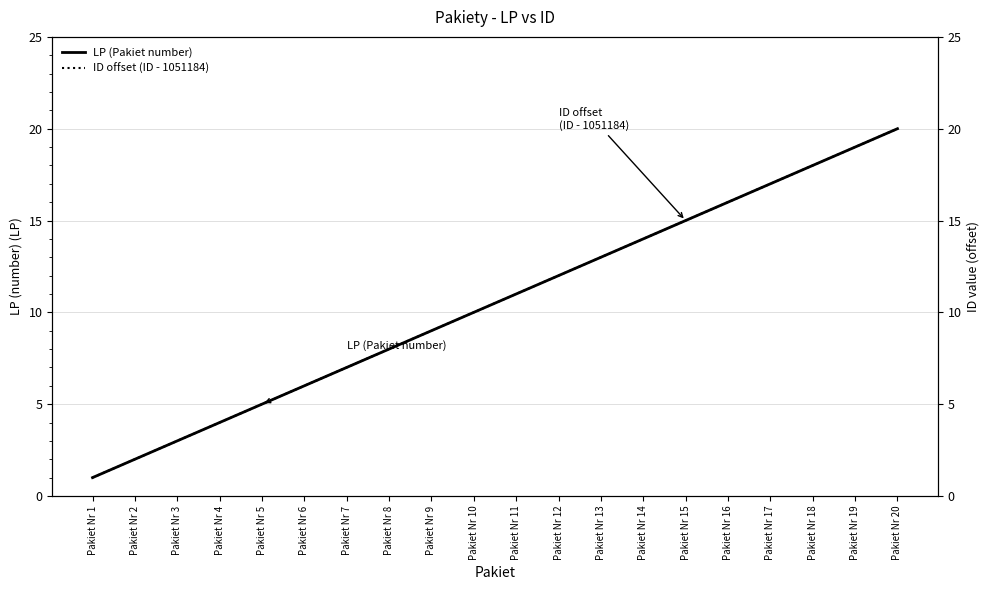

True or false: LP (Pakiet number) and ID offset (ID - 1051184) cross at least once.

False